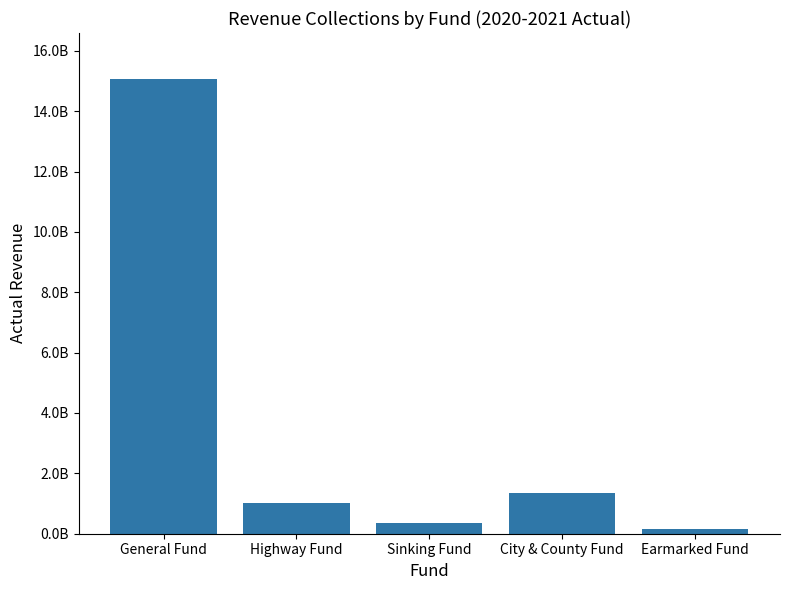

Does the chart contain any negative values?

No